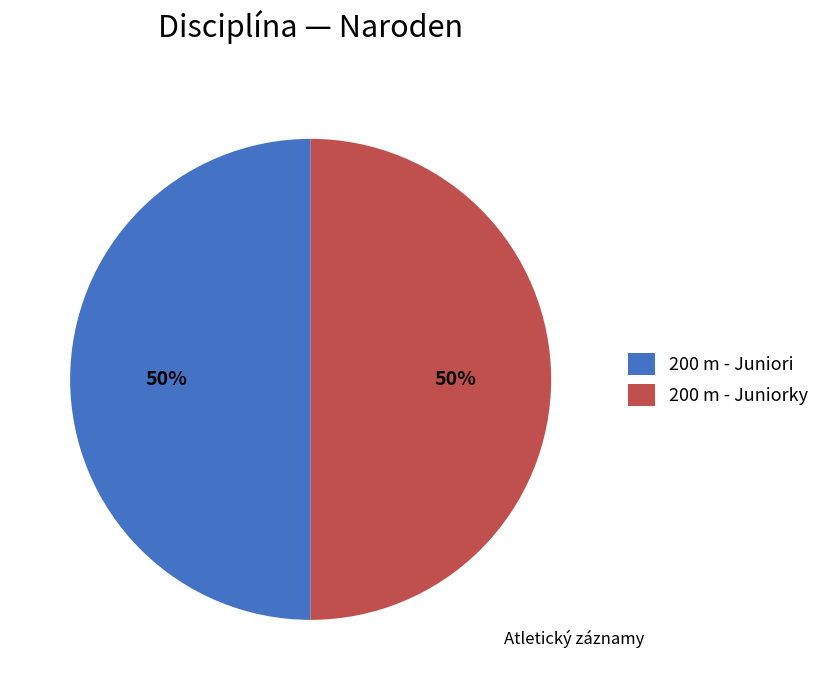

How many slices are in this pie chart?

2